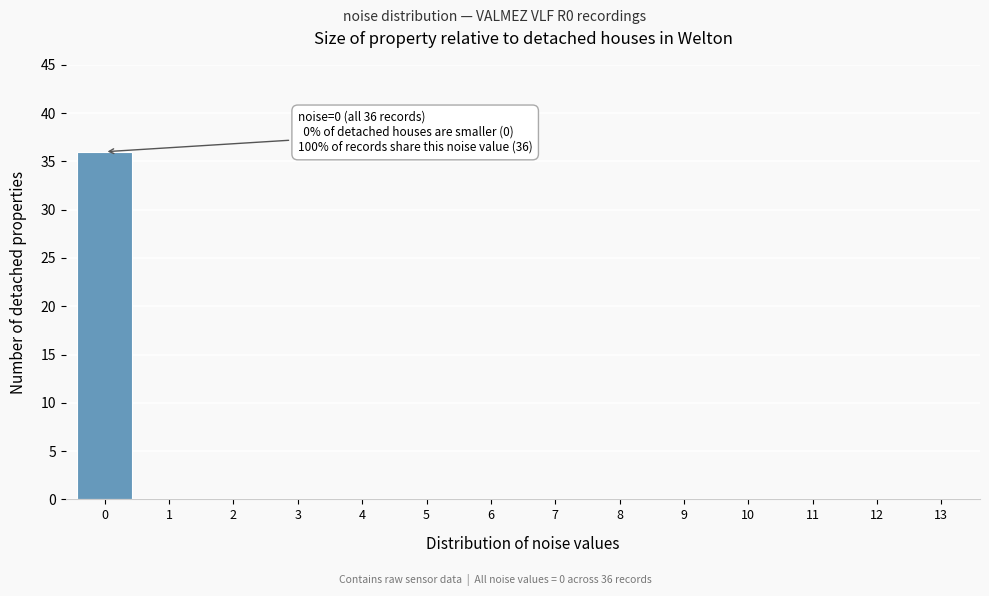

Reading right to left, extract all data points from this chart.

13=0	12=0	11=0	10=0	9=0	8=0	7=0	6=0	5=0	4=0	3=0	2=0	1=0	0=36